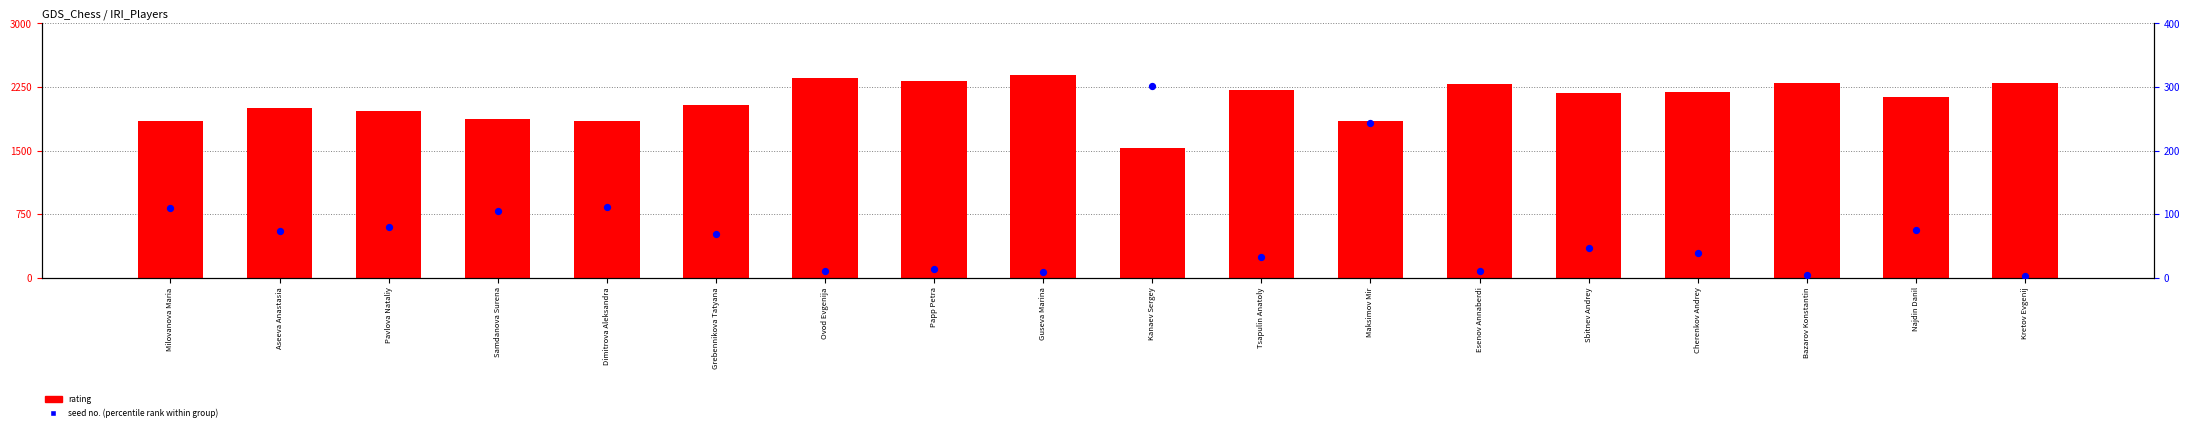

Which series reaches the maximum Y coordinate?

rating